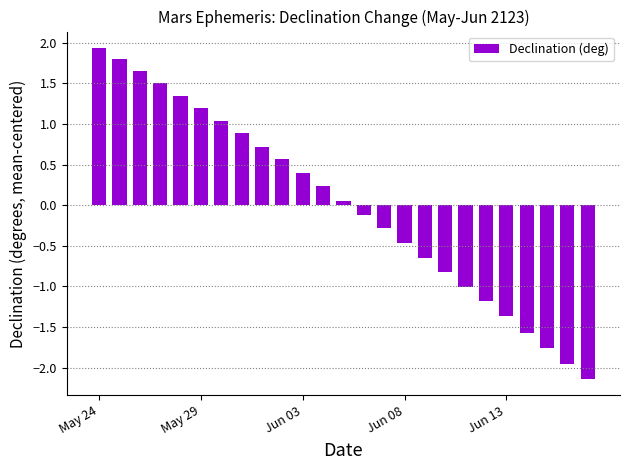

What is the value of the 12th bar from the left?

0.2